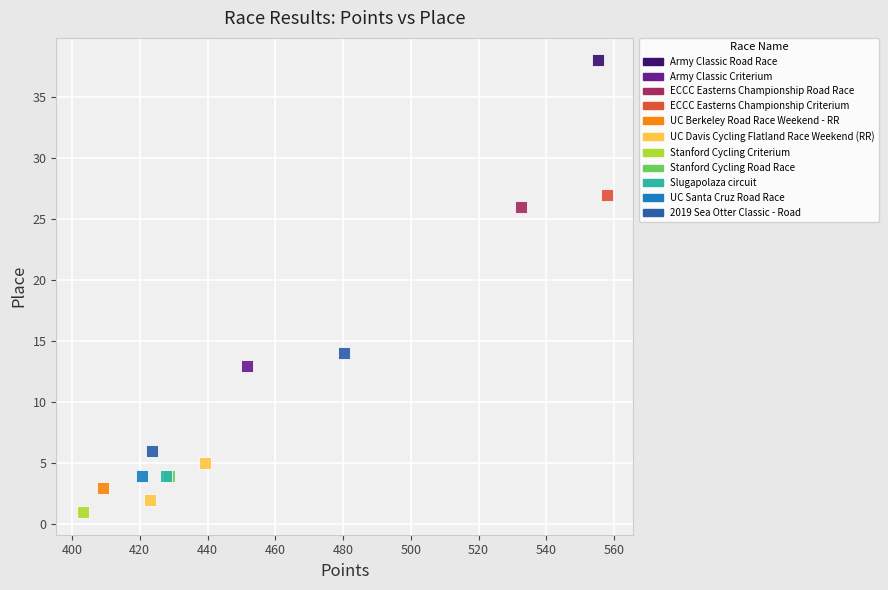

Which series contains the lowest Y value?

Stanford Cycling Criterium